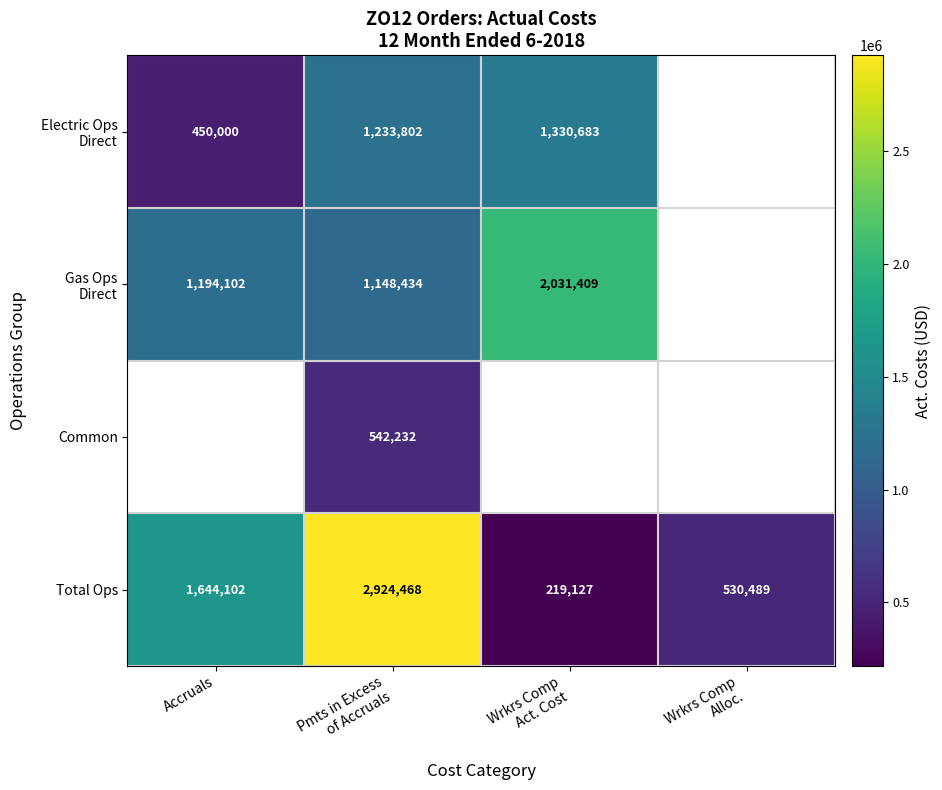

How many Total Ops values are between 530489 and 2924468?

3